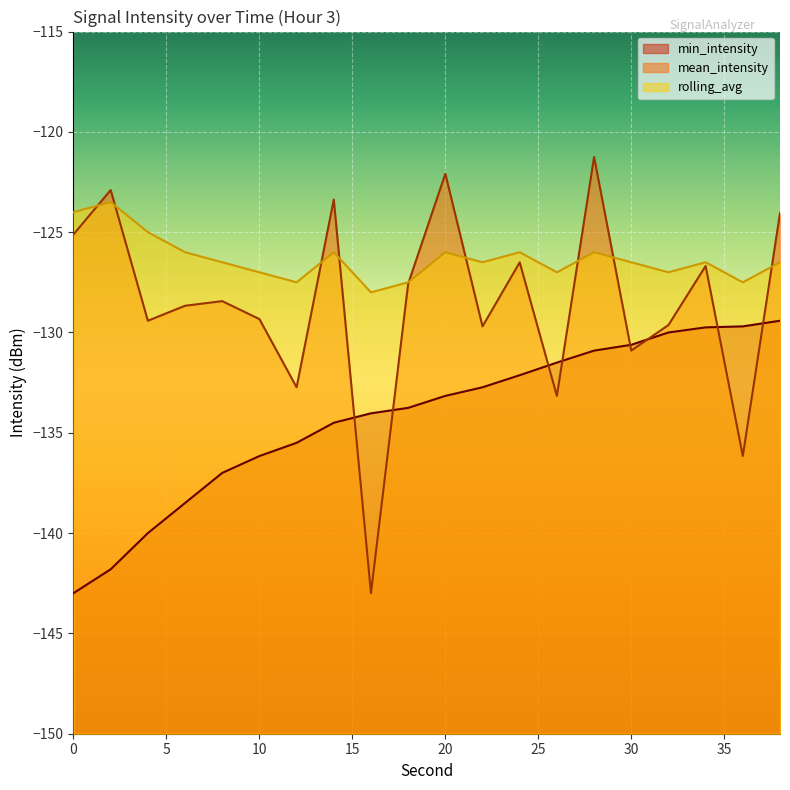

Is the value of min_intensity at 22 greater than the value of mean_intensity at 6?

No